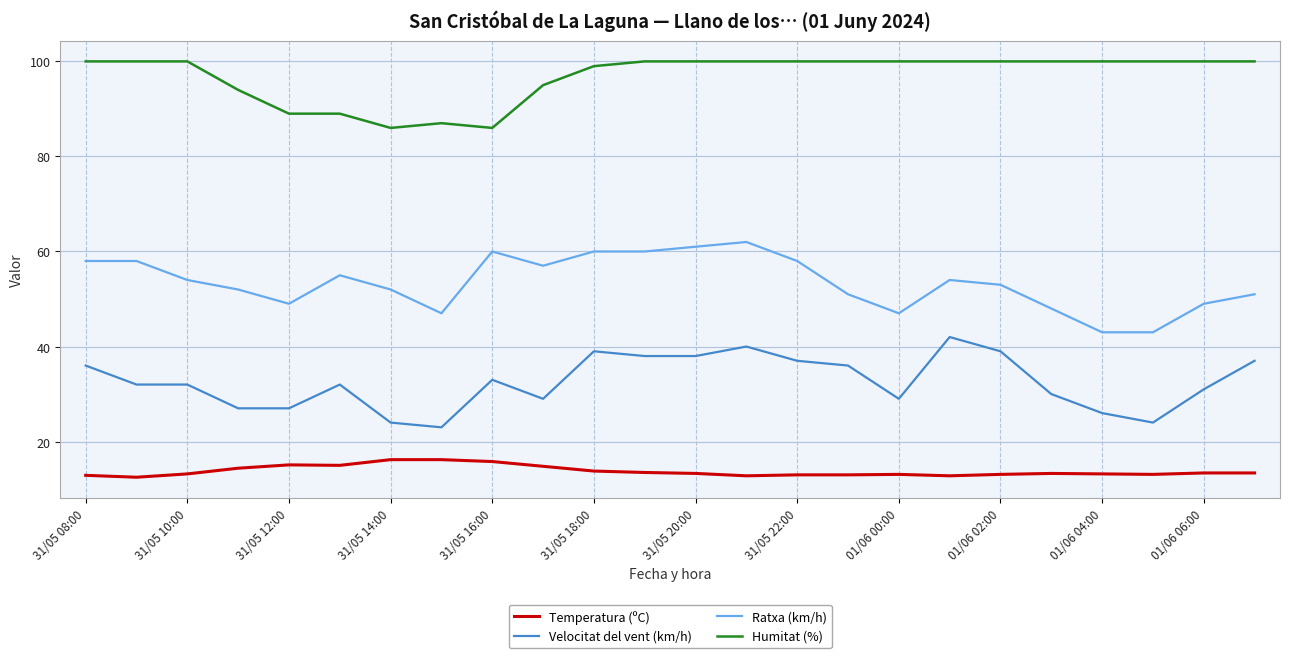

Which series has the largest total across all categories?

Humitat (%)